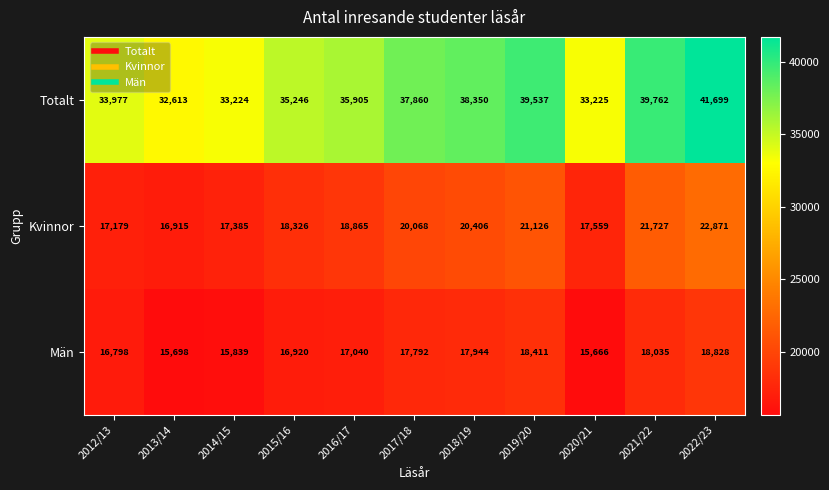

What is the difference between the maximum and second lowest values in the Totalt series?

8475